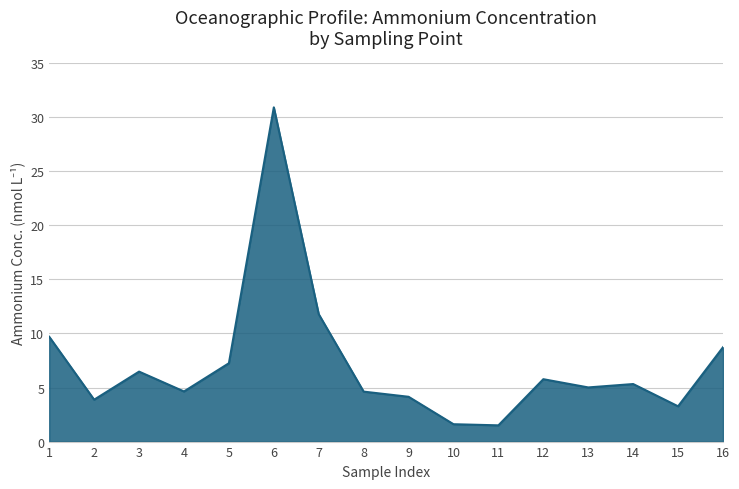

Is it true that the value at 15 is 1.3?

False